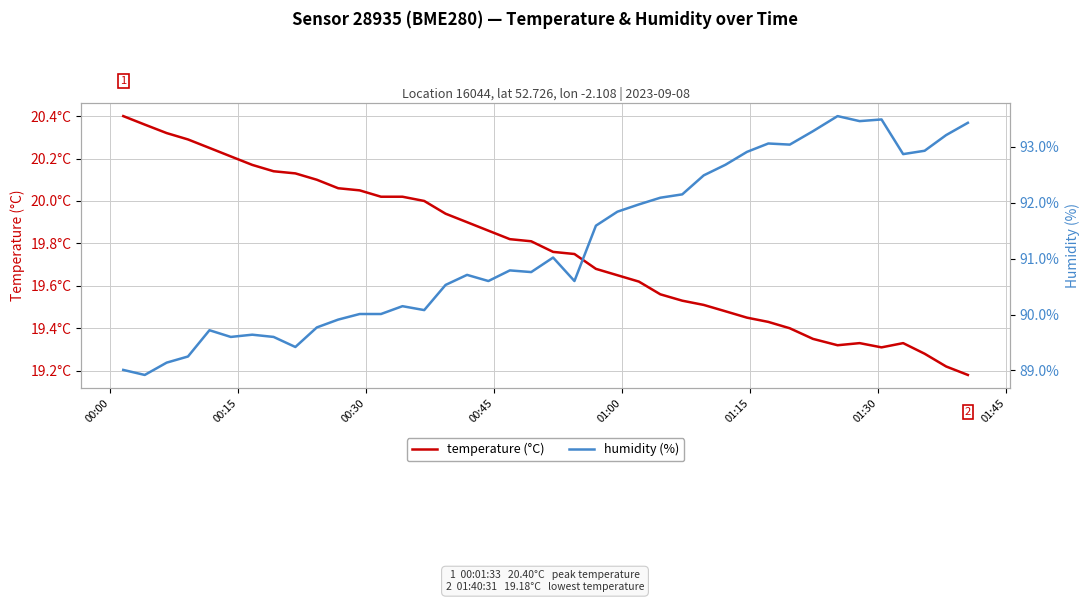

Reading left to right, list all the values displayed in this chart.

temperature: 20.4	20.4	20.3	20.3	20.2	20.2	20.2	20.1	20.1	20.1	20.1	20.1	20.0	20.0	20.0	19.9	19.9	19.9	19.8	19.8	19.8	19.8	19.7	19.6	19.6	19.6	19.5	19.5	19.5	19.4	19.4	19.4	19.4	19.3	19.3	19.3	19.3	19.3	19.2	19.2
humidity: 89.0	88.9	89.1	89.2	89.7	89.6	89.6	89.6	89.4	89.8	89.9	90.0	90.0	90.2	90.1	90.5	90.7	90.6	90.8	90.8	91.0	90.6	91.6	91.8	92.0	92.1	92.2	92.5	92.7	92.9	93.1	93.0	93.3	93.5	93.5	93.5	92.9	92.9	93.2	93.4